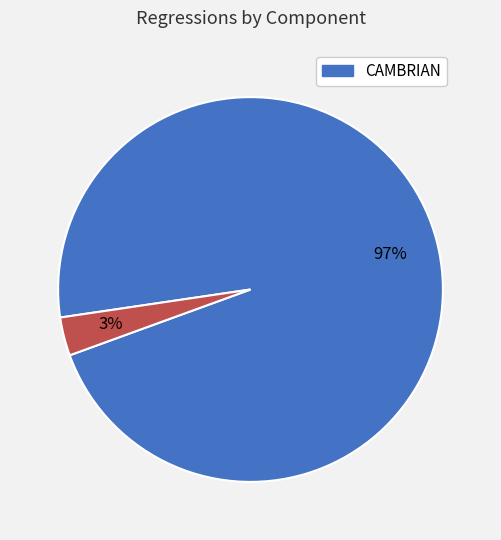

To the nearest percent, what is the difference between the largest and smallest slice percentages?

94%